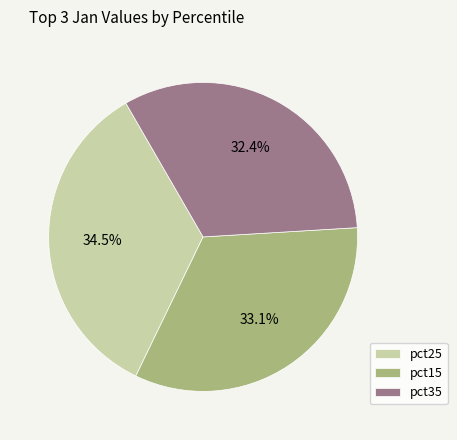

What is the total percentage of pct15 and pct35?

65.5%